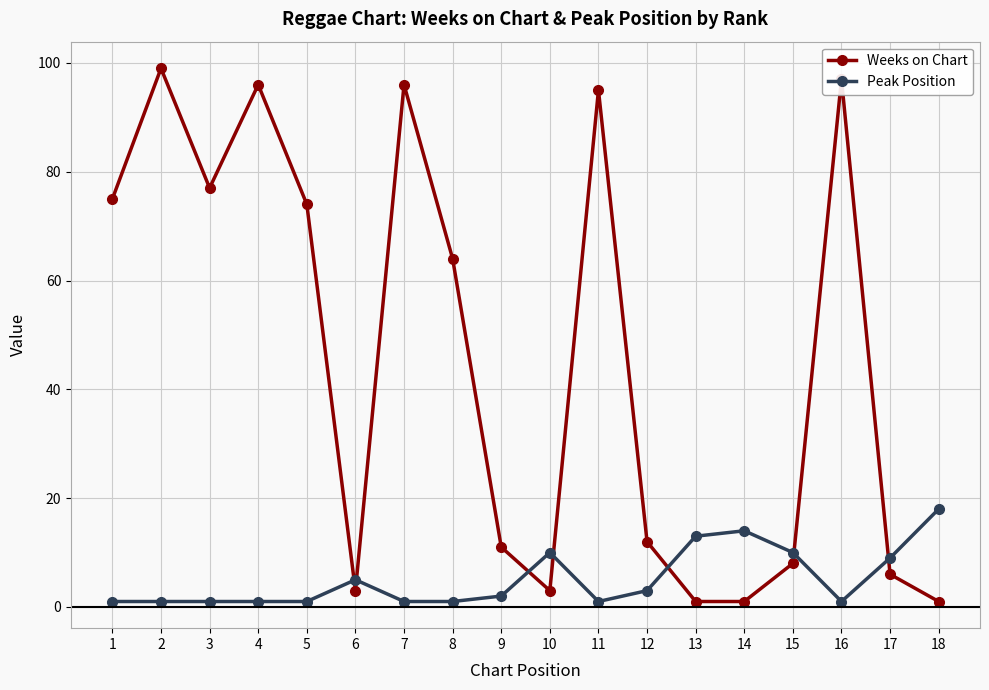

What is the smallest value displayed?

1